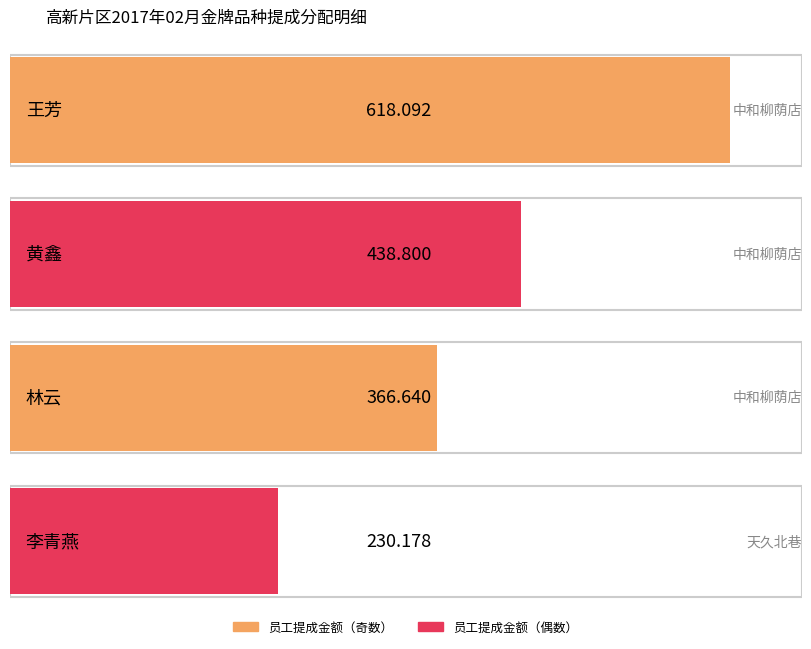

How many data points are above 438?

2